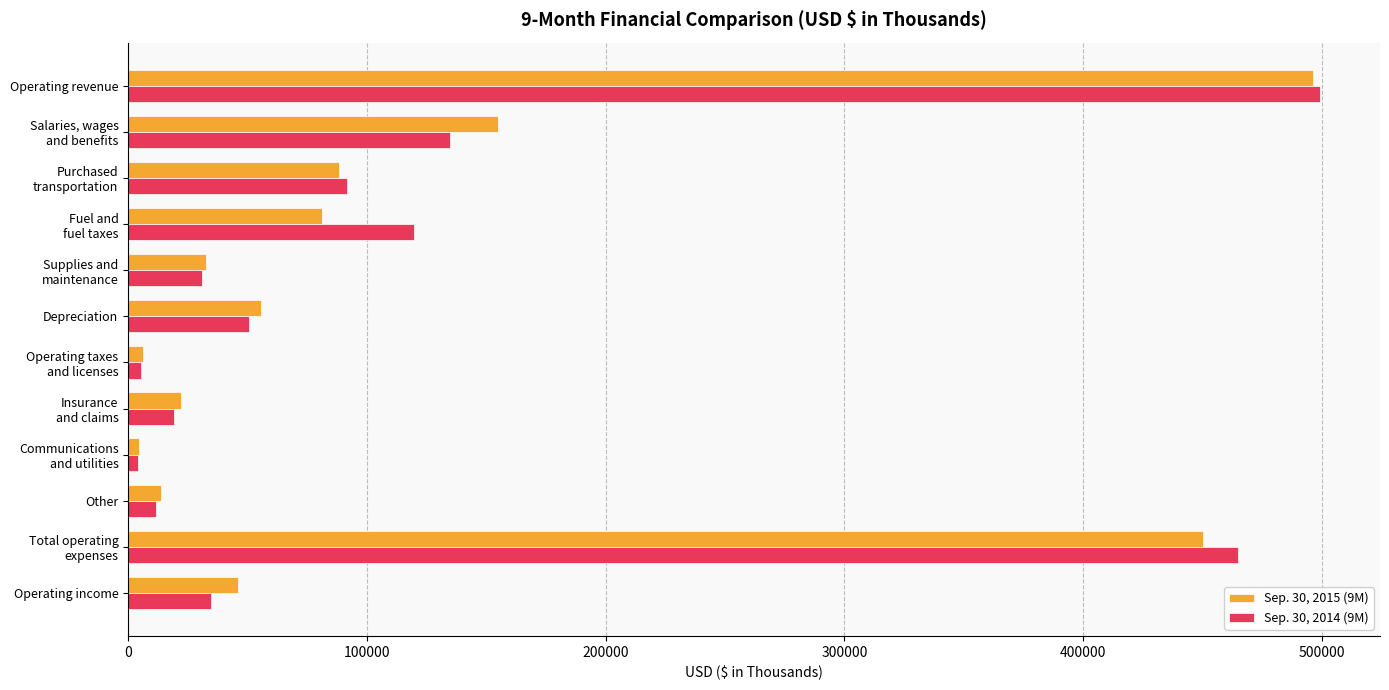

Rank the series by their average value, from lowest to highest.

Sep. 30, 2015 (9M), Sep. 30, 2014 (9M)